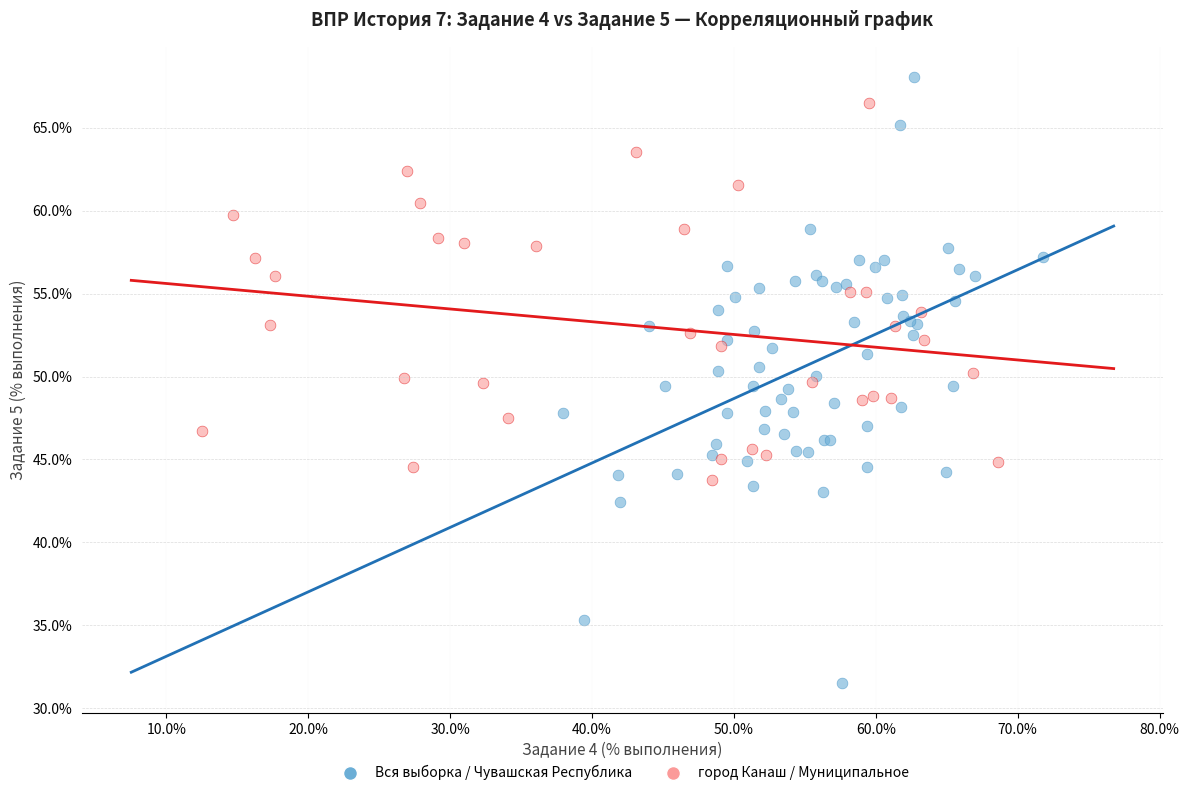

Which series has the largest Y range (max minus min)?

Вся выборка / Чувашская Республика